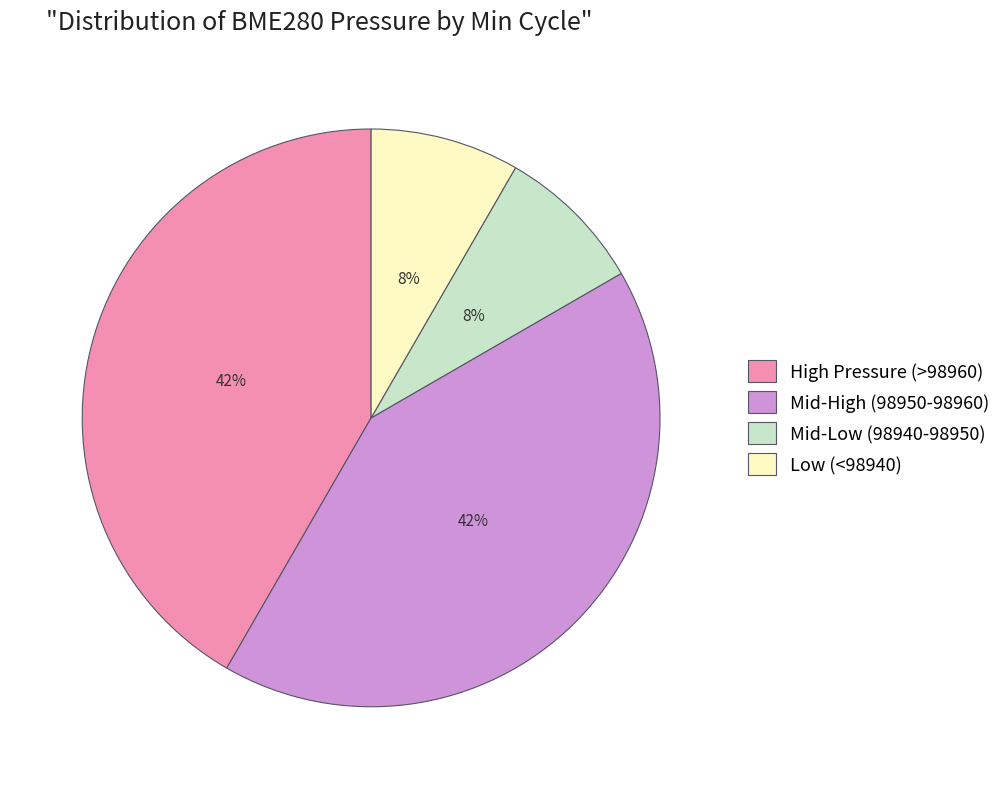

How many segments does this pie chart have?

4